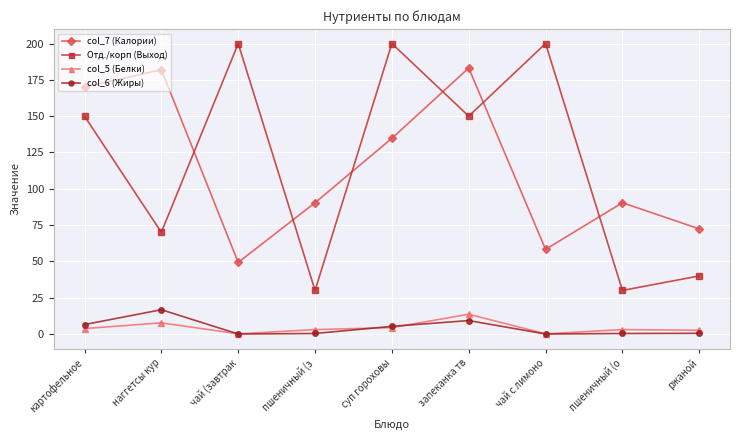

At how many categories does at least one series exceed 53?

9